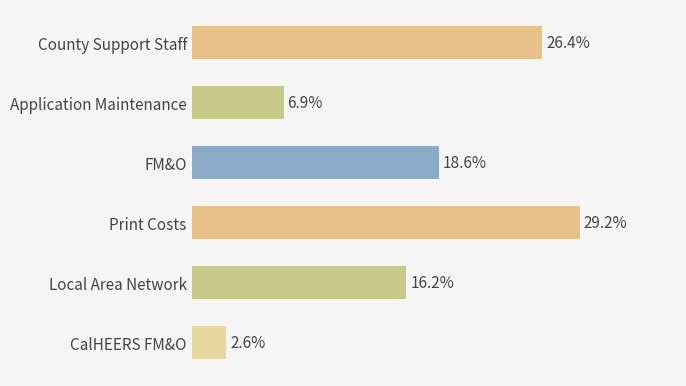

Are the bars horizontal?

Yes